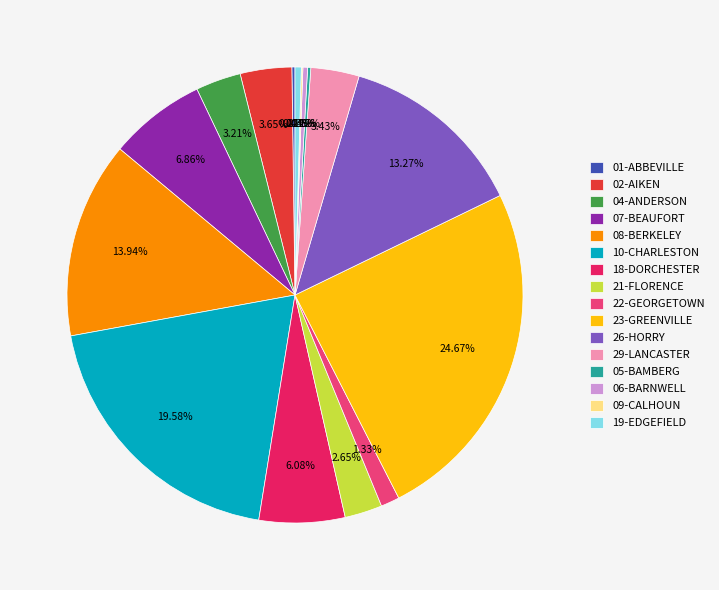

What is the largest slice in the pie chart?

23-GREENVILLE